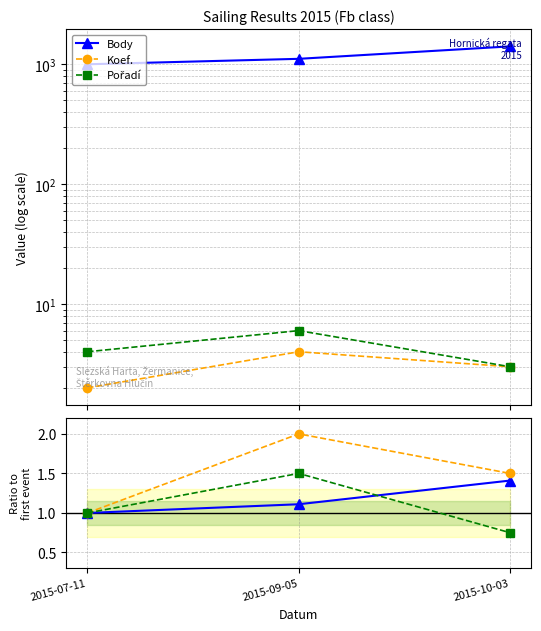

Reading left to right, extract all data points from this chart.

Body: 2015-07-11=1.0	2015-09-05=1.1	2015-10-03=1.4
Koef.: 2015-07-11=1.0	2015-09-05=2.0	2015-10-03=1.5
Pořadí: 2015-07-11=1.0	2015-09-05=1.5	2015-10-03=0.8